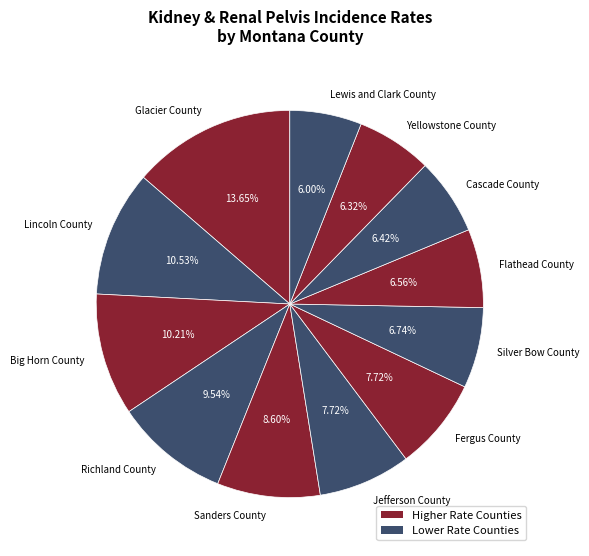

Does Glacier County represent more than half of the total?

No